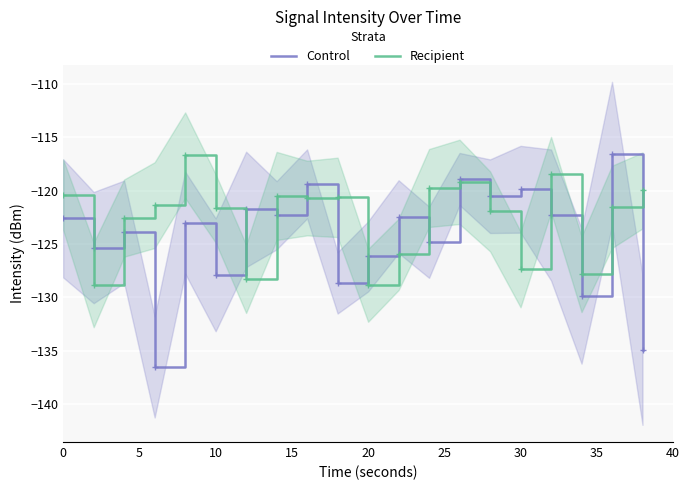

The value of Recipient at 0 is -204.2. True or false?

False